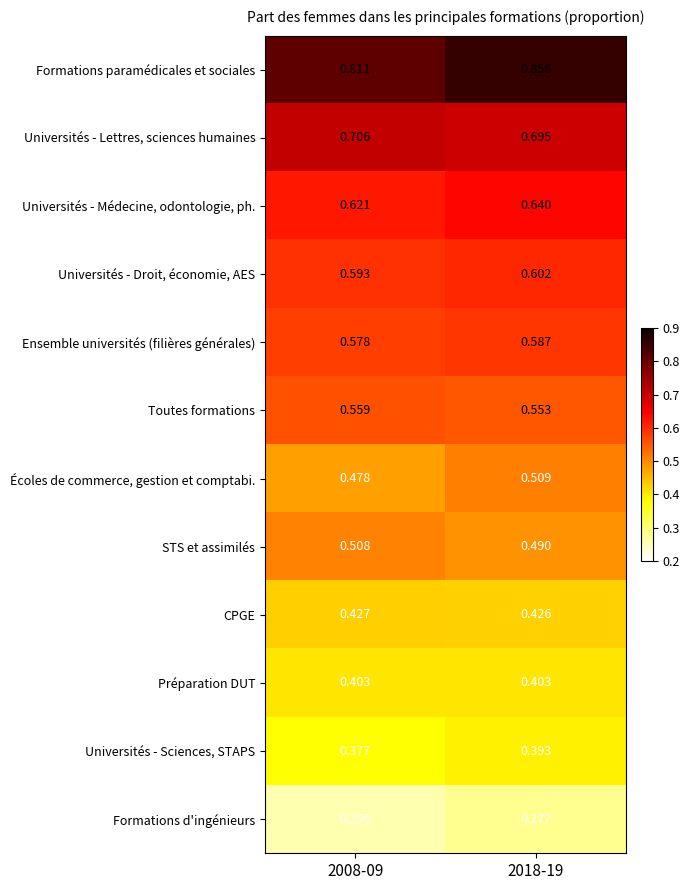

At 2018-19, list the series in order from smallest to largest.

Formations d'ingénieurs, Universités - Sciences, STAPS, Préparation DUT, CPGE, STS et assimilés, Écoles de commerce, gestion et comptabi., Toutes formations, Ensemble universités (filières générales), Universités - Droit, économie, AES, Universités - Médecine, odontologie, ph., Universités - Lettres, sciences humaines, Formations paramédicales et sociales